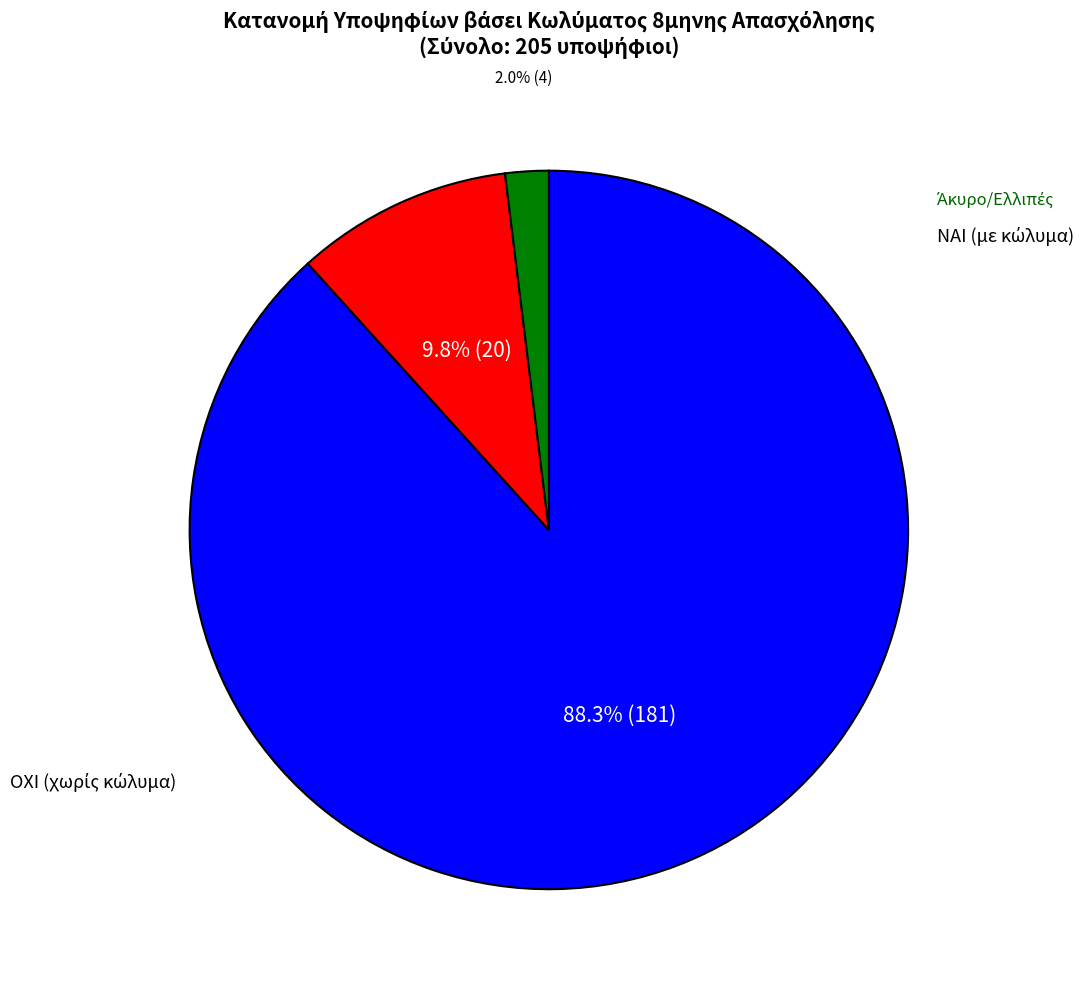

Is there a majority slice in this chart?

Yes